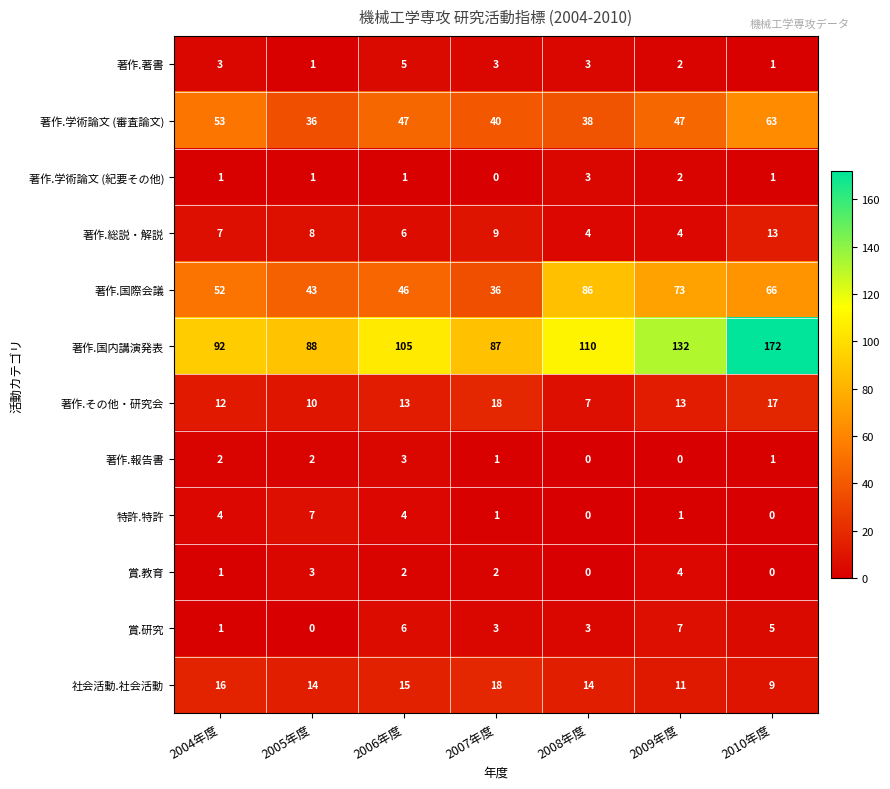

True or false: 著作.国内講演発表 has a value of 303 at 2010年度.

False